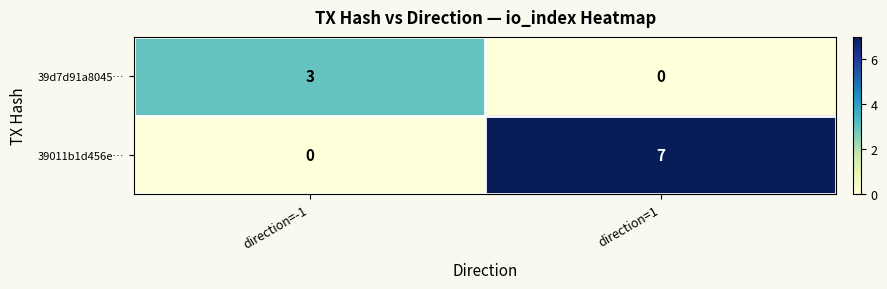

What value does the 39d7d91a8045… series have at direction=-1?

3